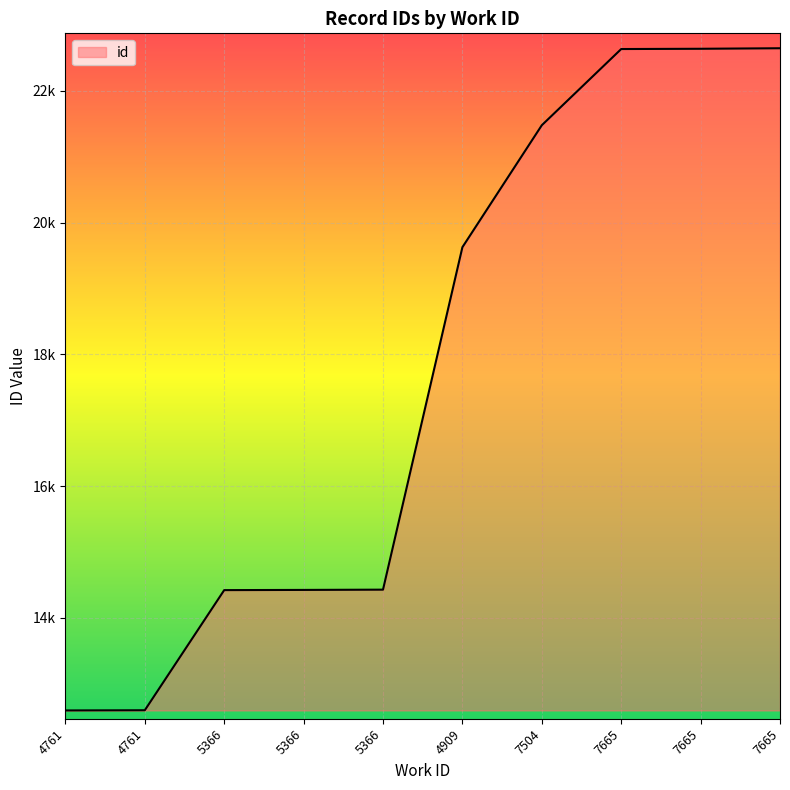

What is the ratio of the value at 5366 to the value at 5366?

1.0